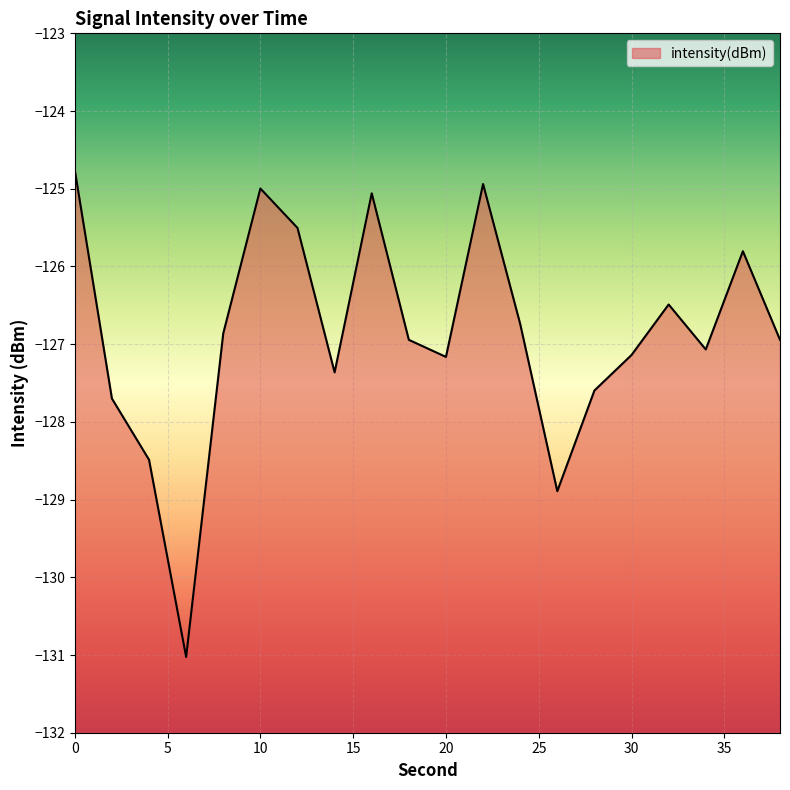

Which label corresponds to the smallest value in the chart?

6